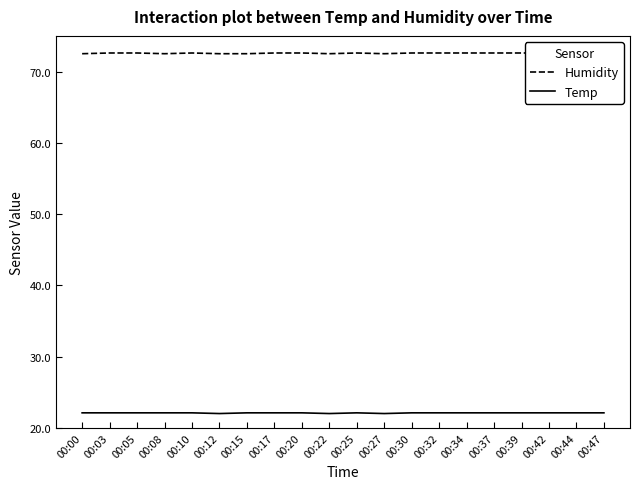

The Humidity series shows 44.6 at 00:32. True or false?

False